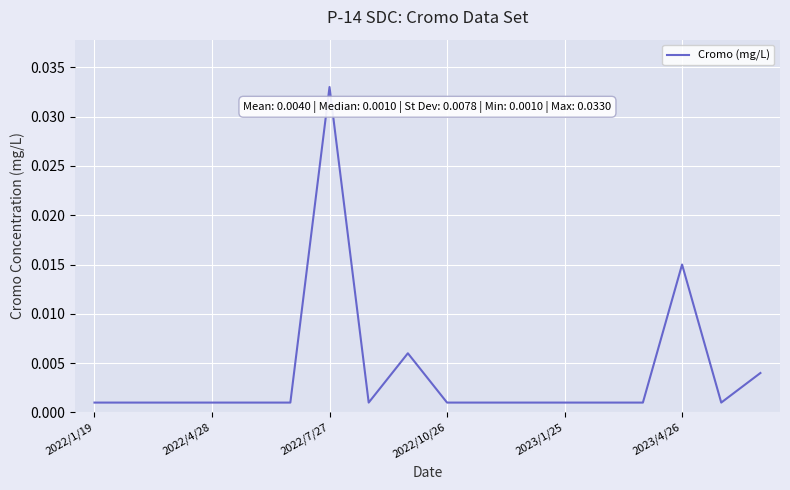

Which label corresponds to the largest value in the chart?

2022/7/27